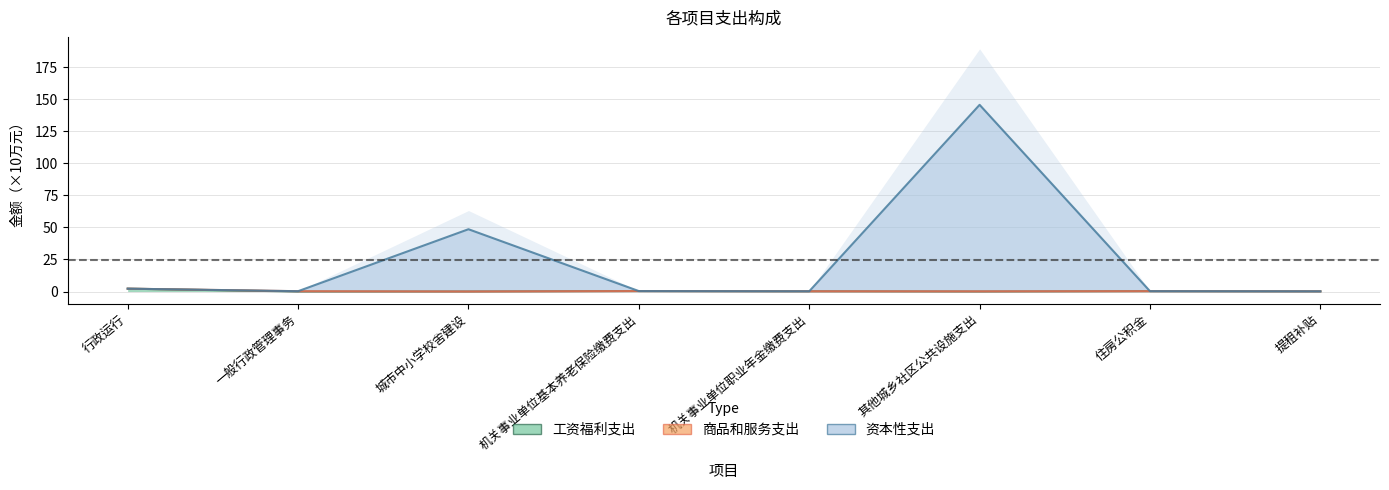

Which category has the highest value in the 工资福利支出 series?

行政运行